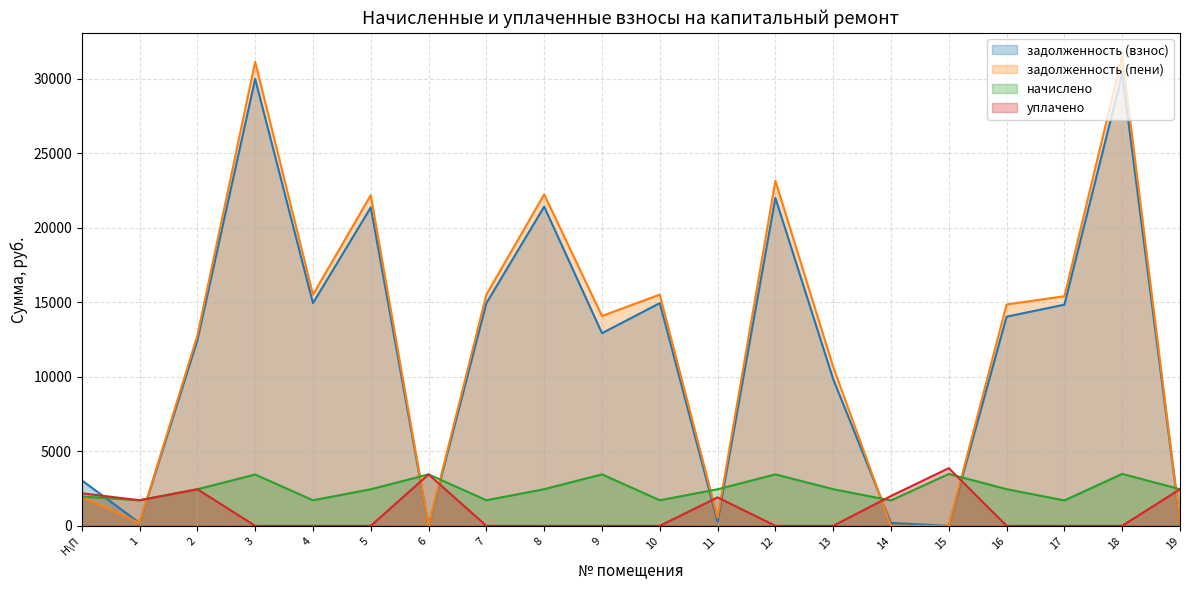

What is the total value across all series at 18?

65317.0